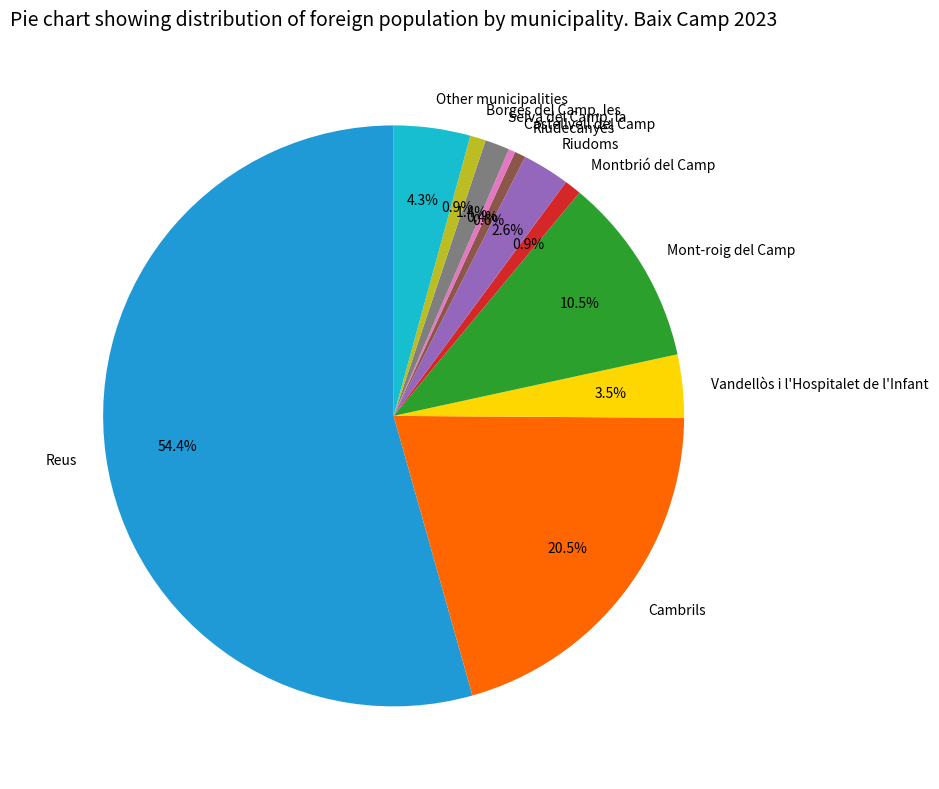

How many slices are in this pie chart?

11